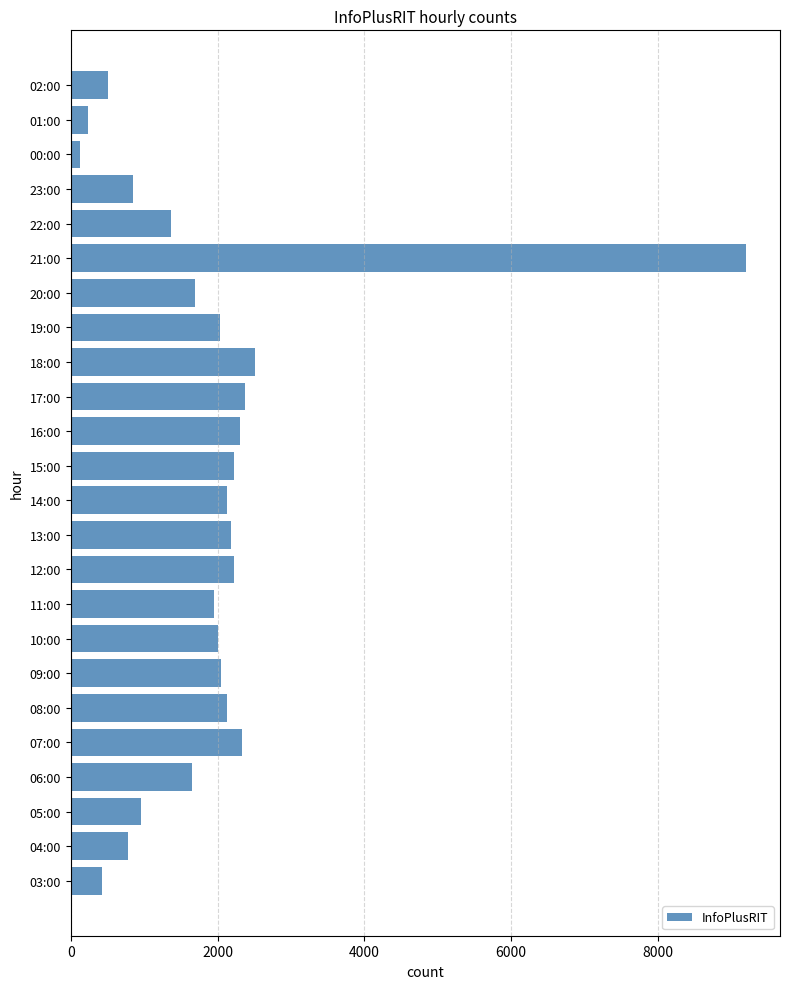

What is the sum of all values?

46279